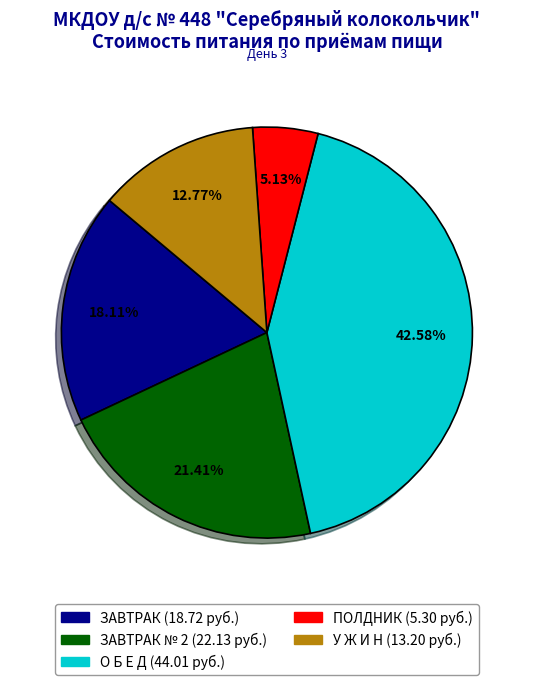

Is there a majority slice in this chart?

No